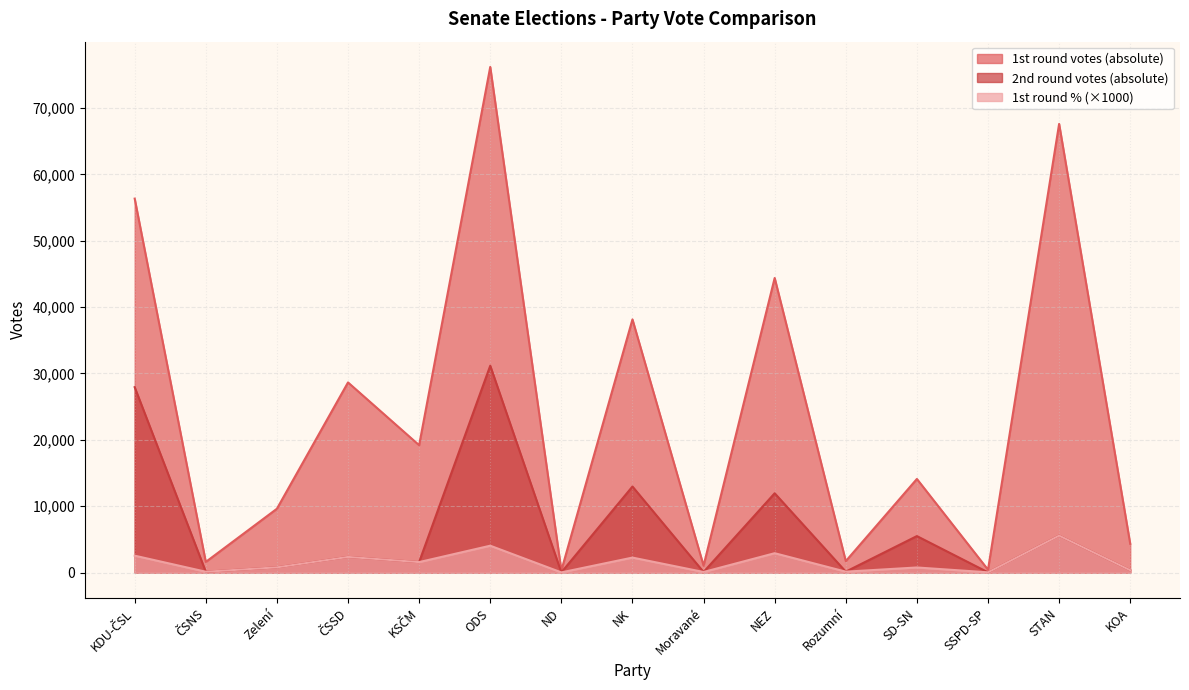

How many interior local peaks does the 2nd round votes (absolute) series have?

6